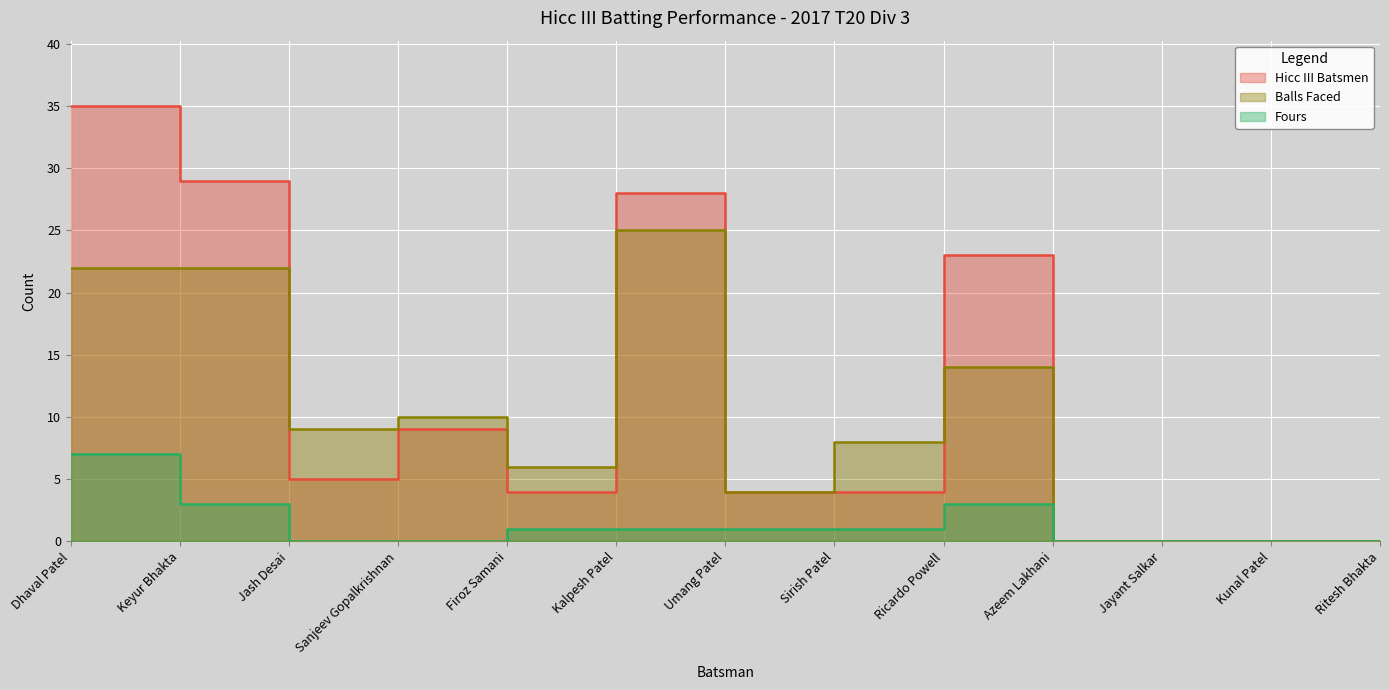

What position from the right is Sanjeev Gopalkrishnan?

10